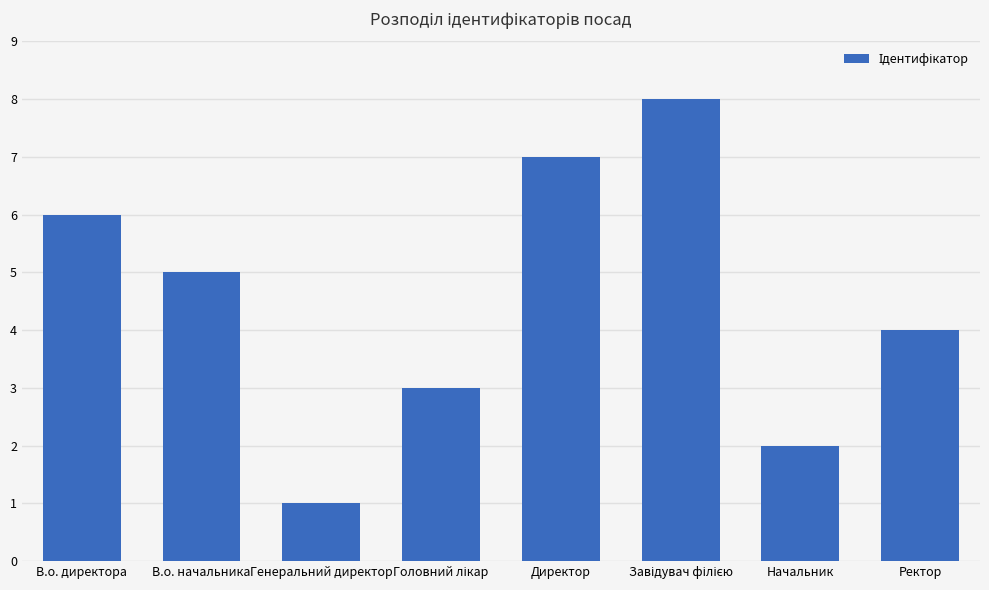

What is the difference between the second highest and minimum values?

6